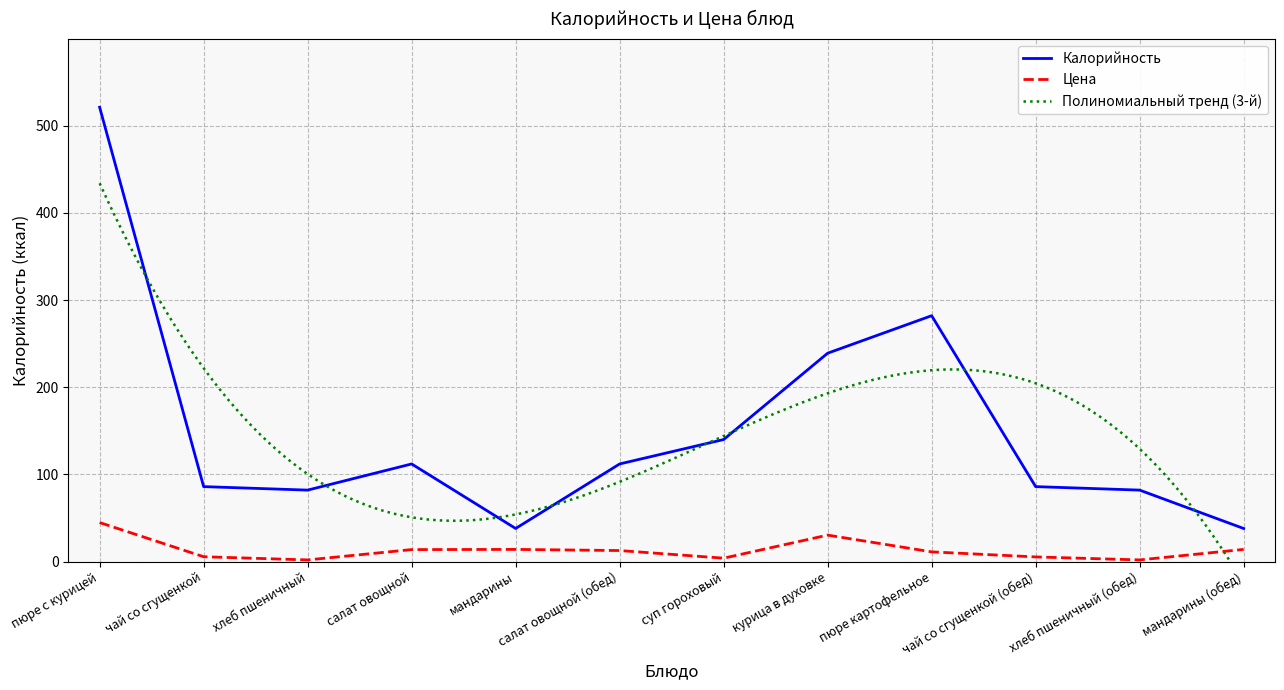

At which category is the sum across all series the highest?

пюре с курицей